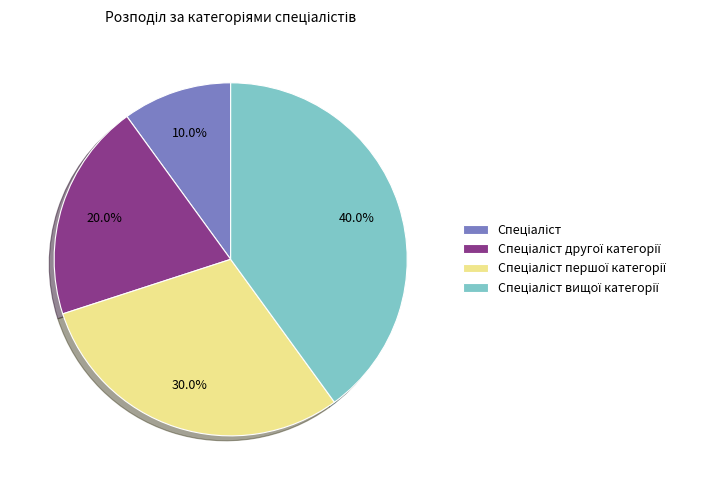

Is there a majority slice in this chart?

No